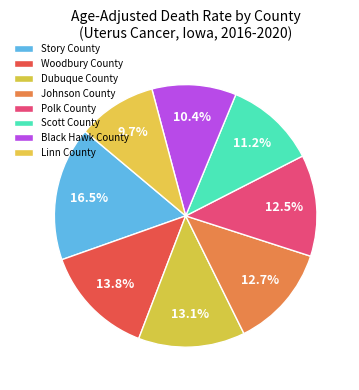

True or false: Woodbury County accounts for 14% of the total.

True